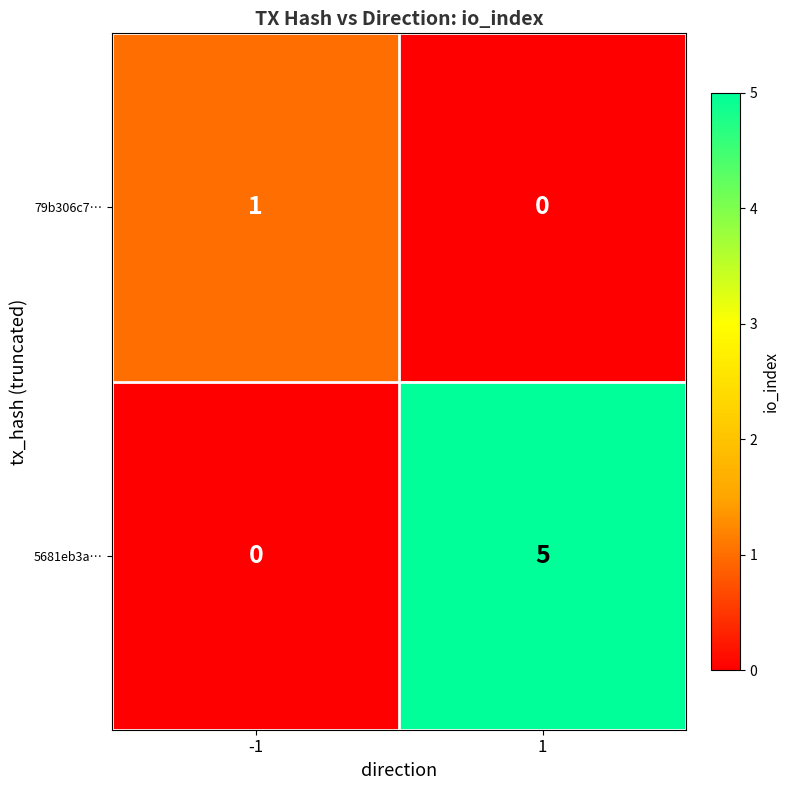

Between -1 and 1, which series saw the biggest shift?

5681eb3a…